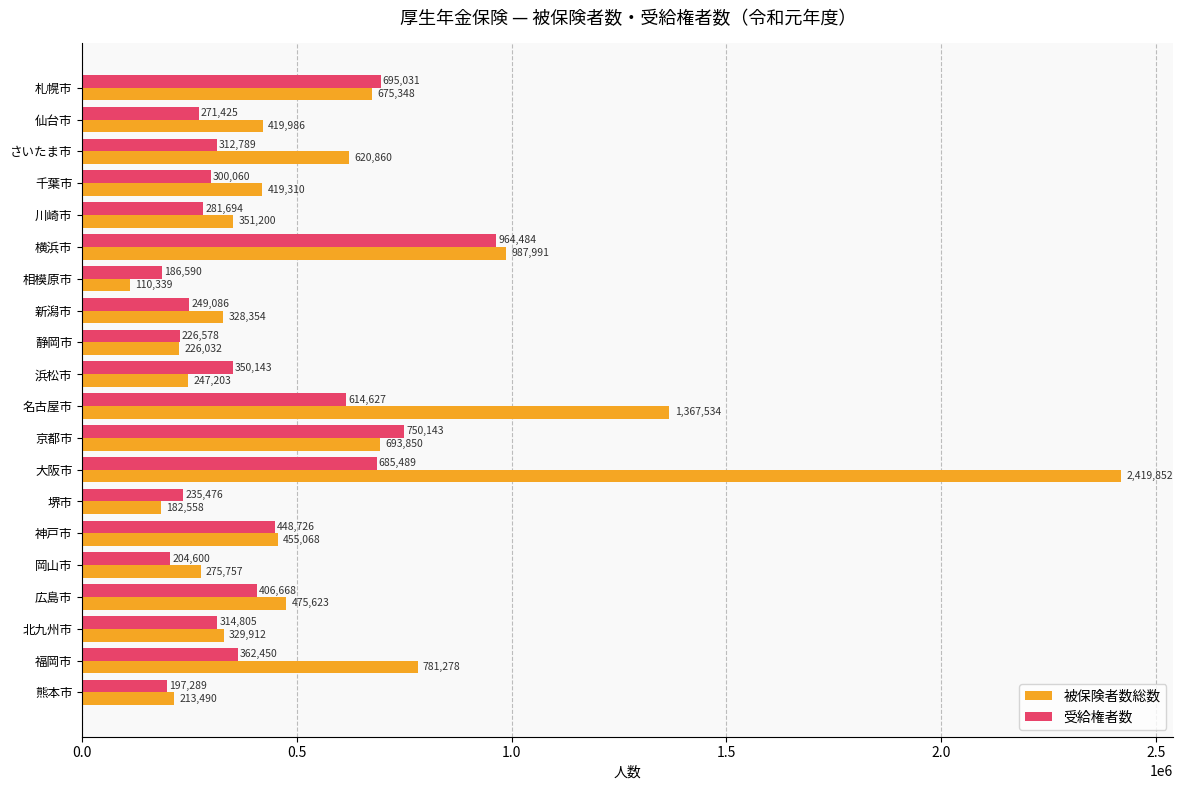

At how many categories does at least one series exceed 1035438?

2